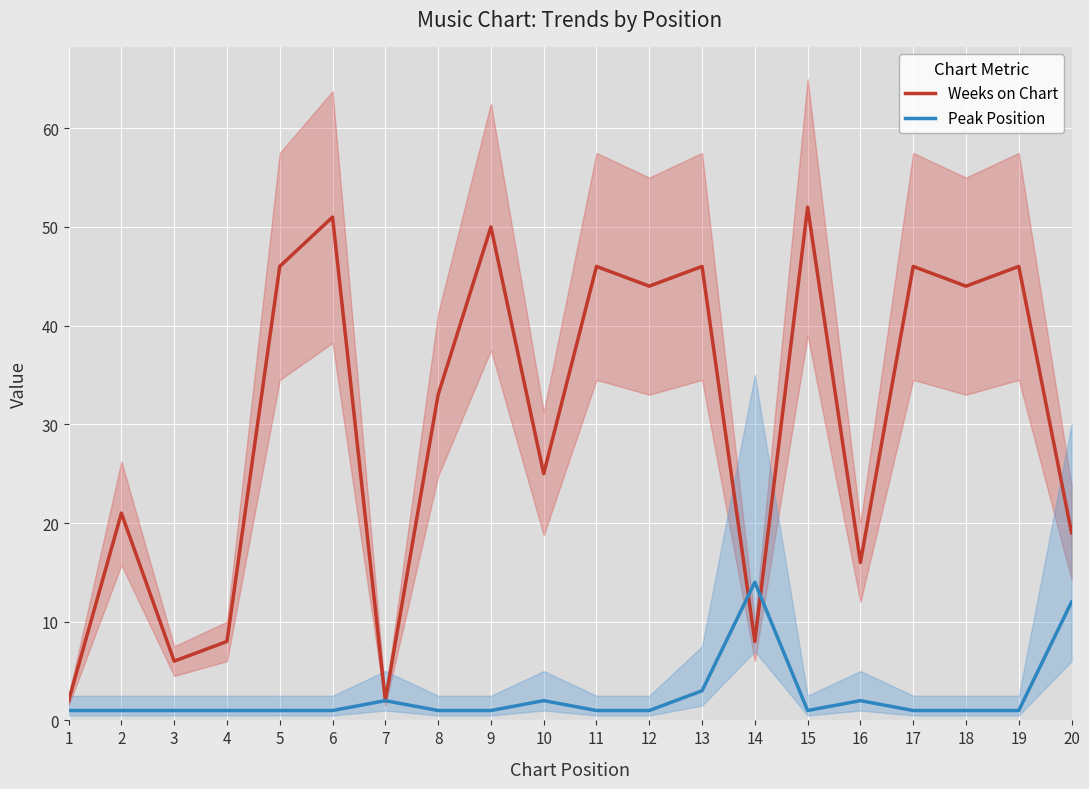

How many lines are shown in the chart?

2